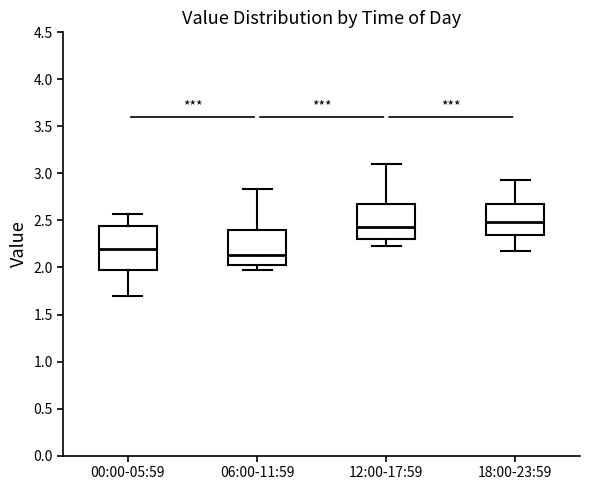

Which box is the tallest, from its lower edge to its upper edge?

00:00-05:59